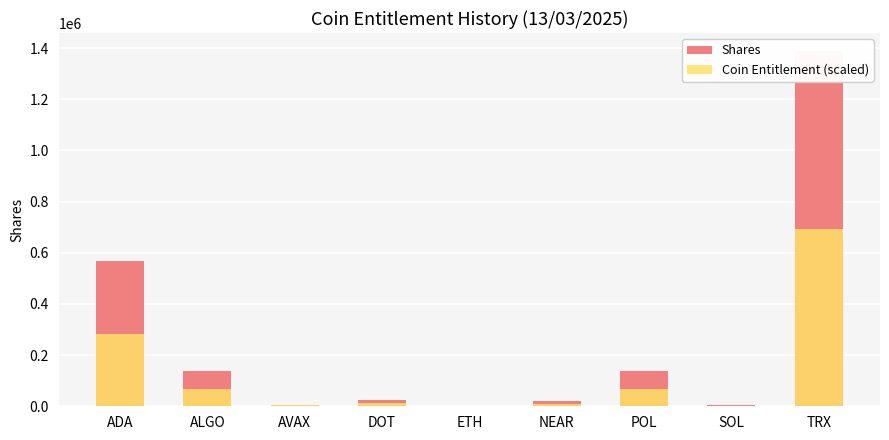

What is the difference between the Coin Entitlement (scaled) values at POL and ETH?

68955.1